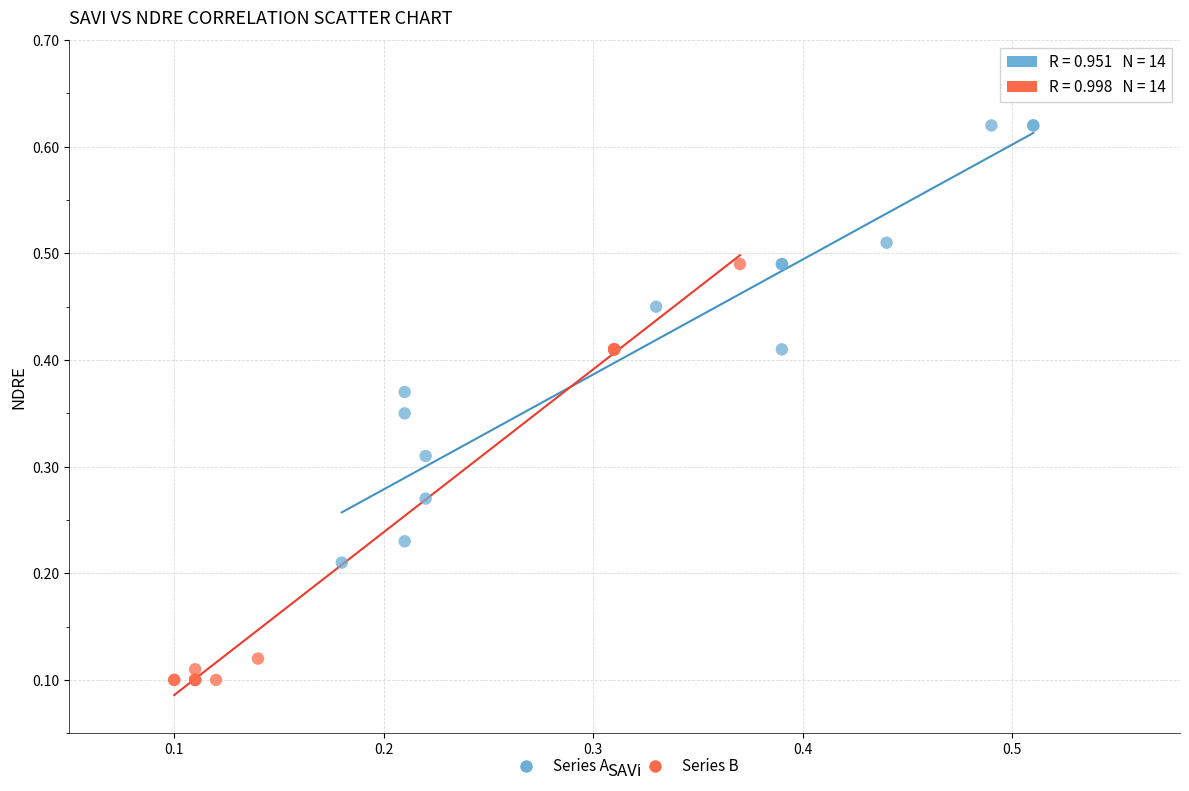

Which series reaches the minimum Y coordinate?

Series B